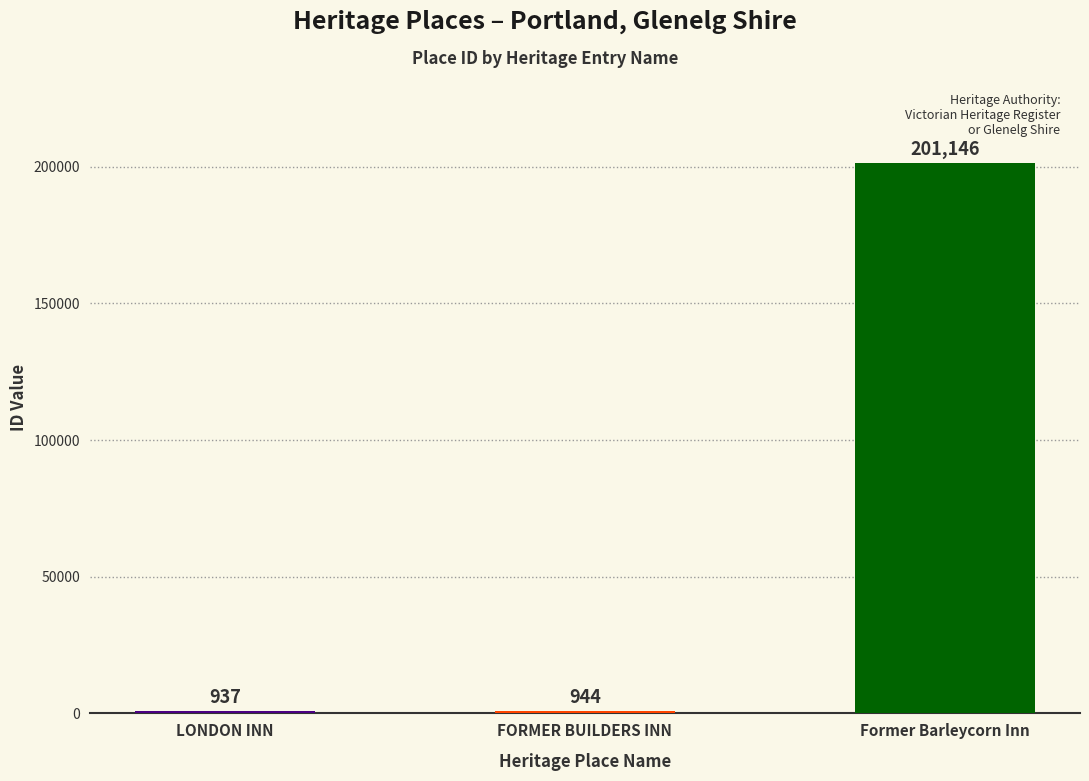

At which label is the value closest to 101041?

FORMER BUILDERS INN